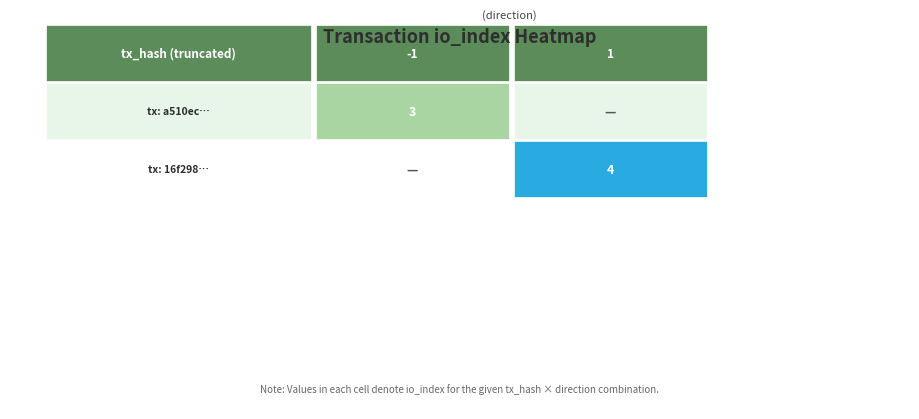

At which label does 16f298520d25ae350fd0480ca11cffa8d8c84d7… reach its peak?

1